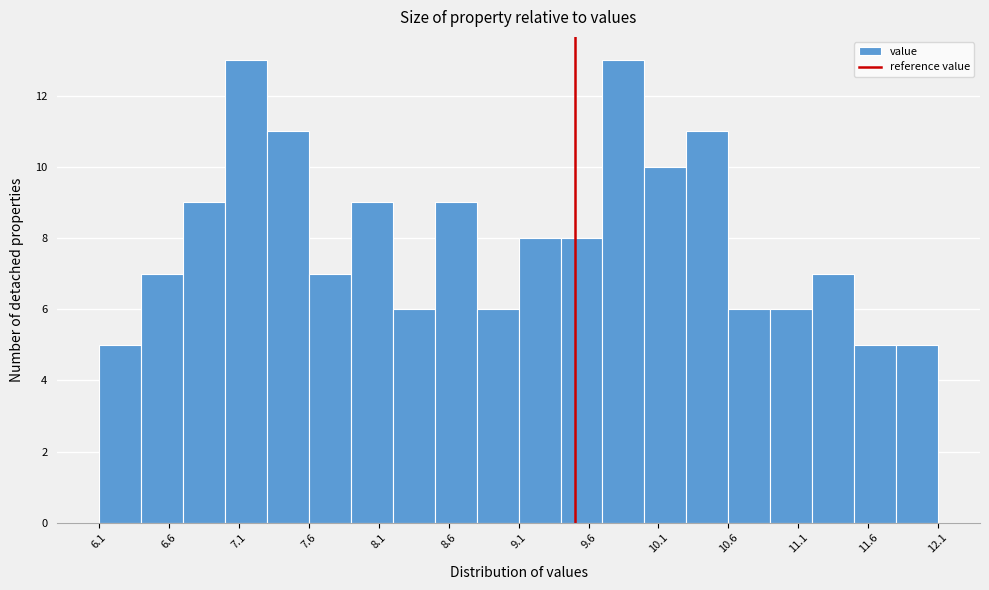

Reading left to right, list every bar in this chart as the range it spans on the x-axis followed by its height. The values are not printed on the chart, so give them approximately, as read against the axis.

6.1 to 6.4: 5
6.4 to 6.7: 7
6.7 to 7.0: 9
7.0 to 7.3: 13
7.3 to 7.6: 11
7.6 to 7.9: 7
7.9 to 8.2: 9
8.2 to 8.5: 6
8.5 to 8.8: 9
8.8 to 9.1: 6
9.1 to 9.4: 8
9.4 to 9.7: 8
9.7 to 10.0: 13
10.0 to 10.3: 10
10.3 to 10.6: 11
10.6 to 10.9: 6
10.9 to 11.2: 6
11.2 to 11.5: 7
11.5 to 11.8: 5
11.8 to 12.1: 5